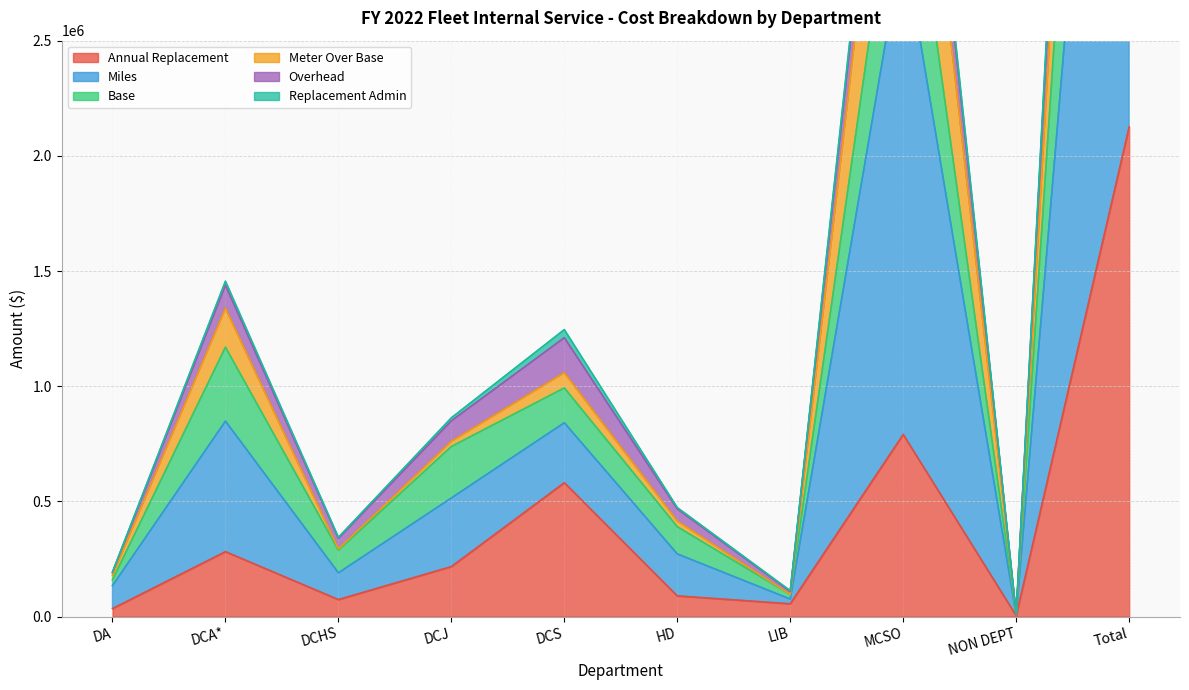

True or false: Replacement Admin and Annual Replacement cross at least once.

False